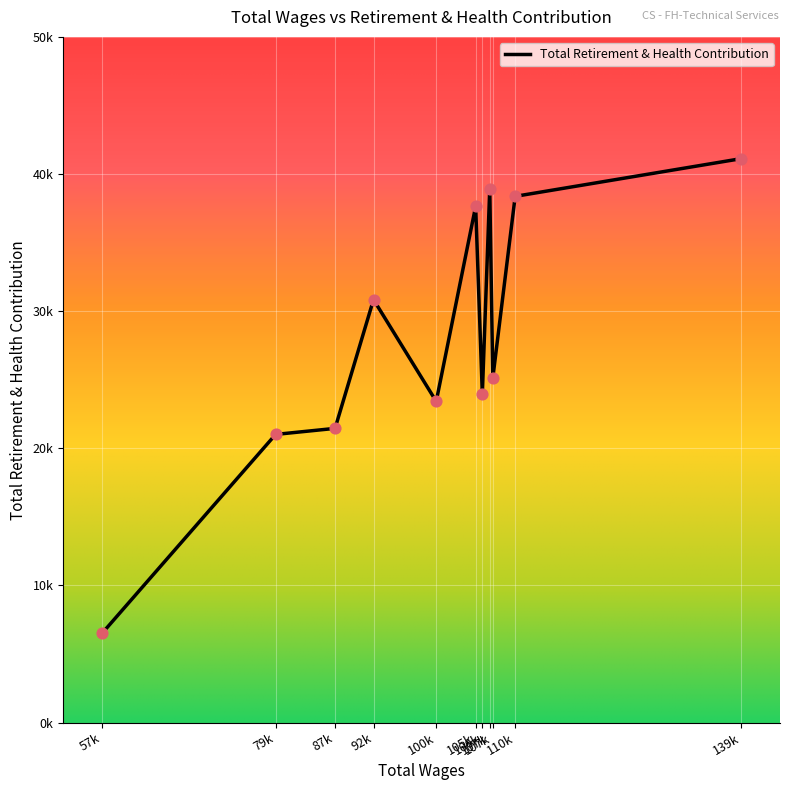

What is the ratio of the value at 106k to the value at 105k?

0.6